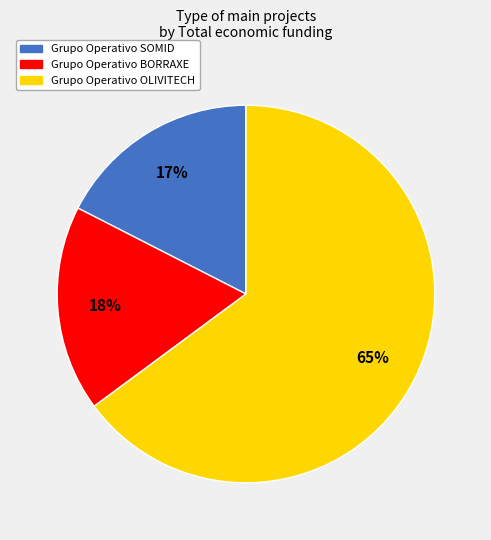

Which category has the biggest portion of the pie?

Grupo Operativo OLIVITECH